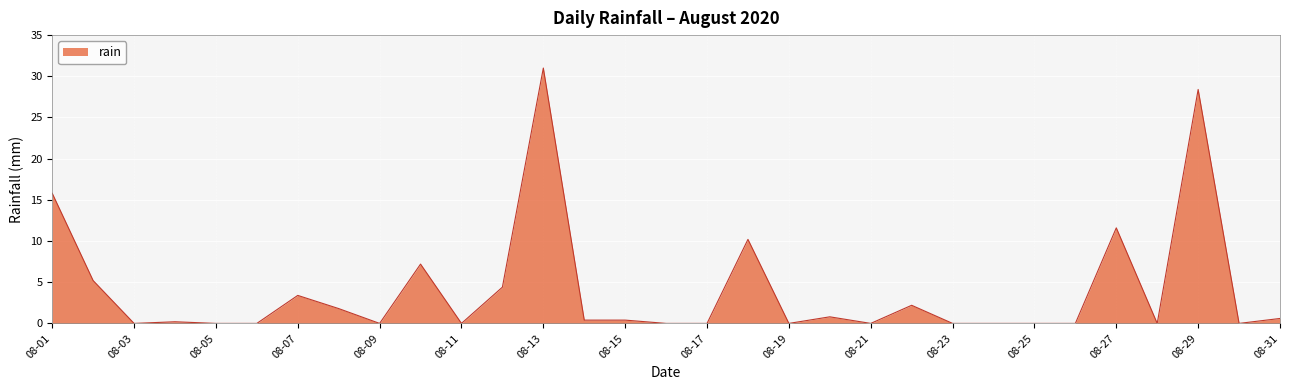

What is the greatest value displayed?

31.0